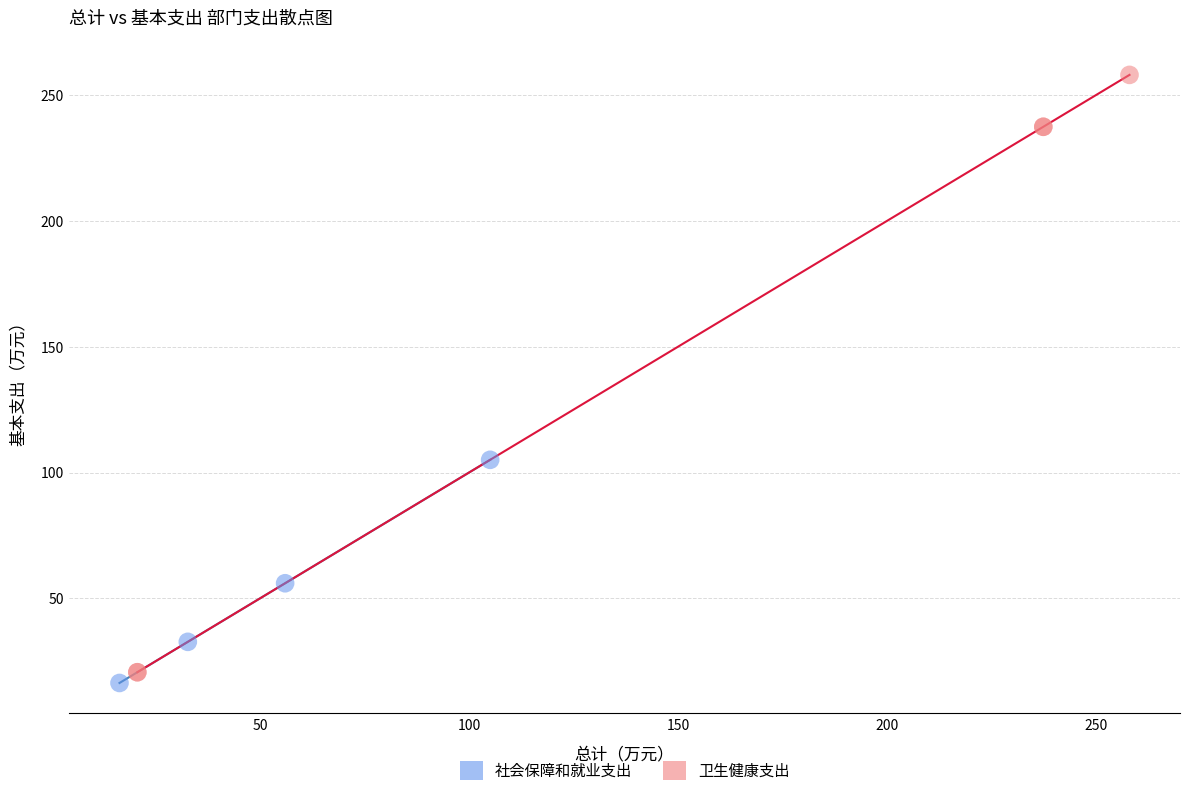

Which series has the widest spread of Y values?

卫生健康支出